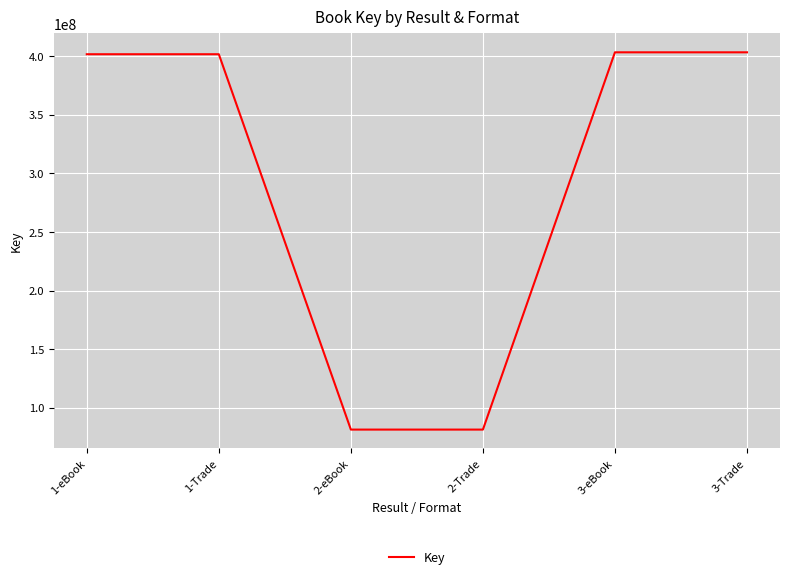

What is the smallest value displayed?

81445591